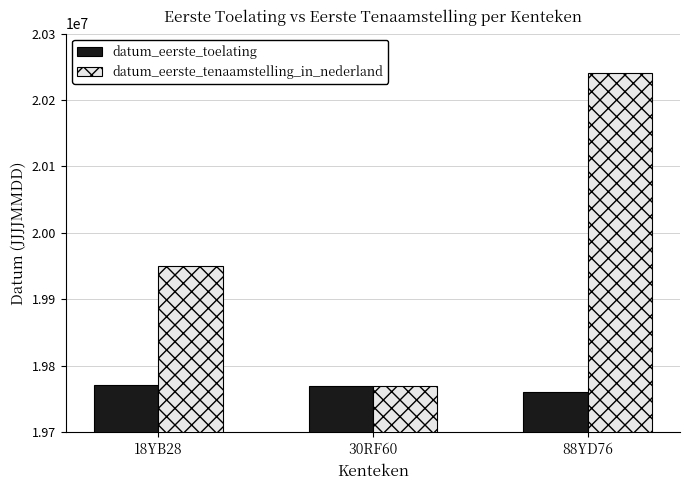

Which series has the largest total across all categories?

datum_eerste_tenaamstelling_in_nederland